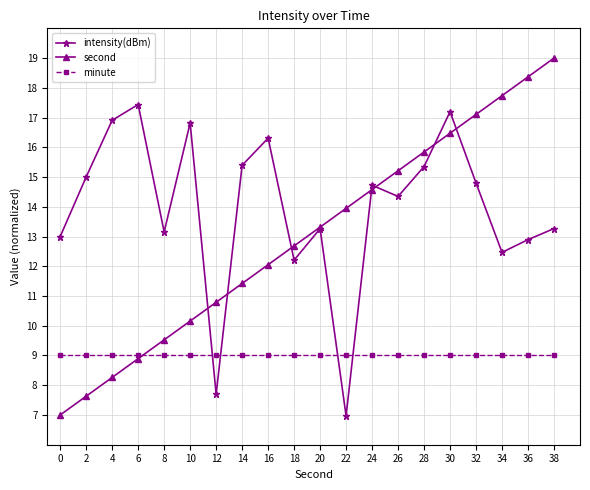

How many data points does each series have?

20